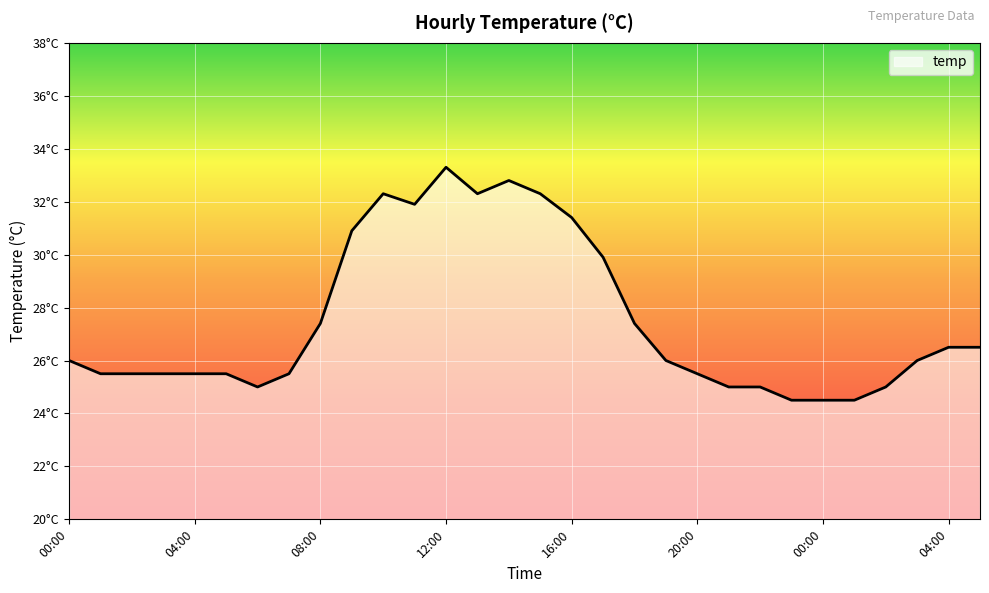

Does the chart have visible grid lines?

Yes